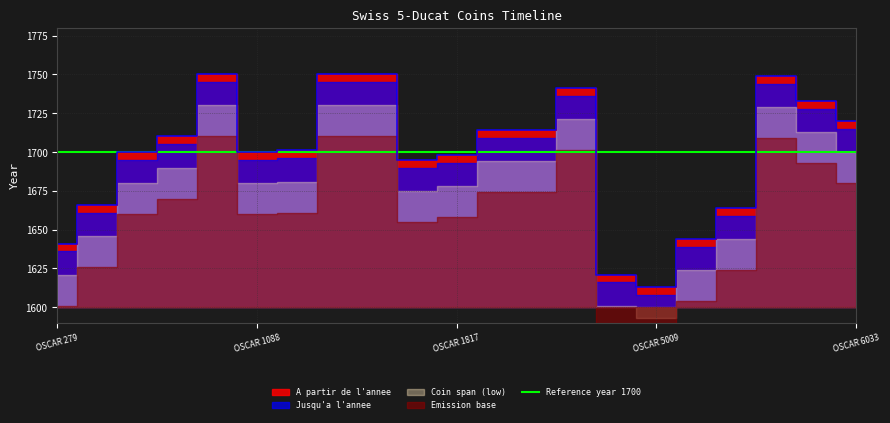

Reading left to right, what are all the values shown in this chart?

A partir de l'annee: OSCAR 279=1641	OSCAR 283=1666	OSCAR 1070=1700	OSCAR 1074=1710	OSCAR 1086=1750	OSCAR 1088=1700	OSCAR 1093=1701	OSCAR 1097=1750	OSCAR 1099=1750	OSCAR 1812=1695	OSCAR 1817=1698	OSCAR 1832=1714	OSCAR 1834=1714	OSCAR 1855=1741	OSCAR 4243=1621	OSCAR 5009=1613	OSCAR 5073=1644	OSCAR 5107=1664	OSCAR 5222=1749	OSCAR 5779=1733	OSCAR 6033=1720
Jusqu'a l'annee: OSCAR 279=1641	OSCAR 283=1666	OSCAR 1070=1700	OSCAR 1074=1710	OSCAR 1086=1750	OSCAR 1088=1700	OSCAR 1093=1701	OSCAR 1097=1750	OSCAR 1099=1750	OSCAR 1812=1695	OSCAR 1817=1698	OSCAR 1832=1714	OSCAR 1834=1714	OSCAR 1855=1741	OSCAR 4243=1621	OSCAR 5009=1613	OSCAR 5073=1644	OSCAR 5107=1664	OSCAR 5222=1749	OSCAR 5779=1733	OSCAR 6033=1720